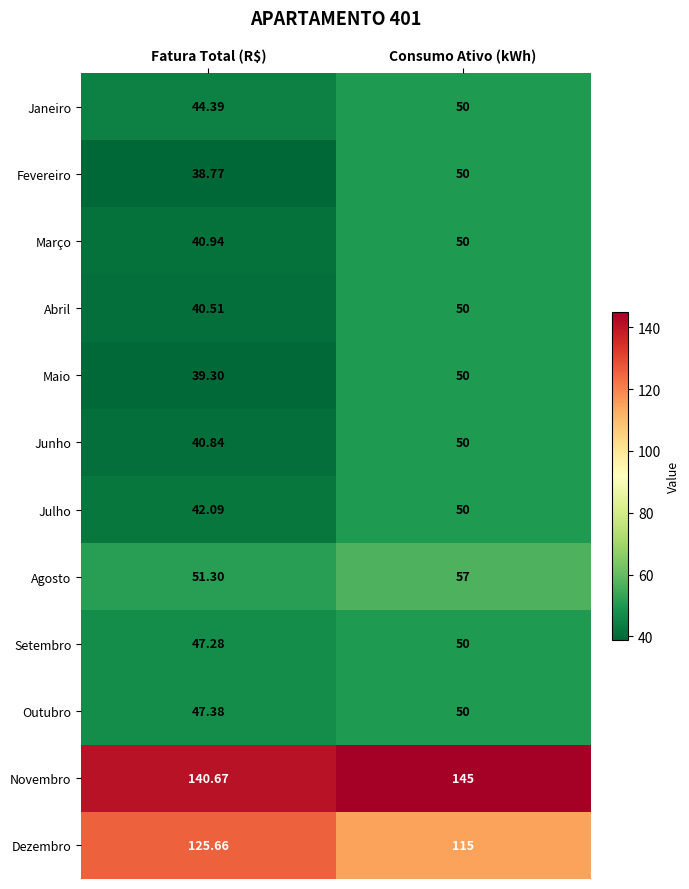

Where is Abril nearest to the value 45?

Fatura Total (R$)